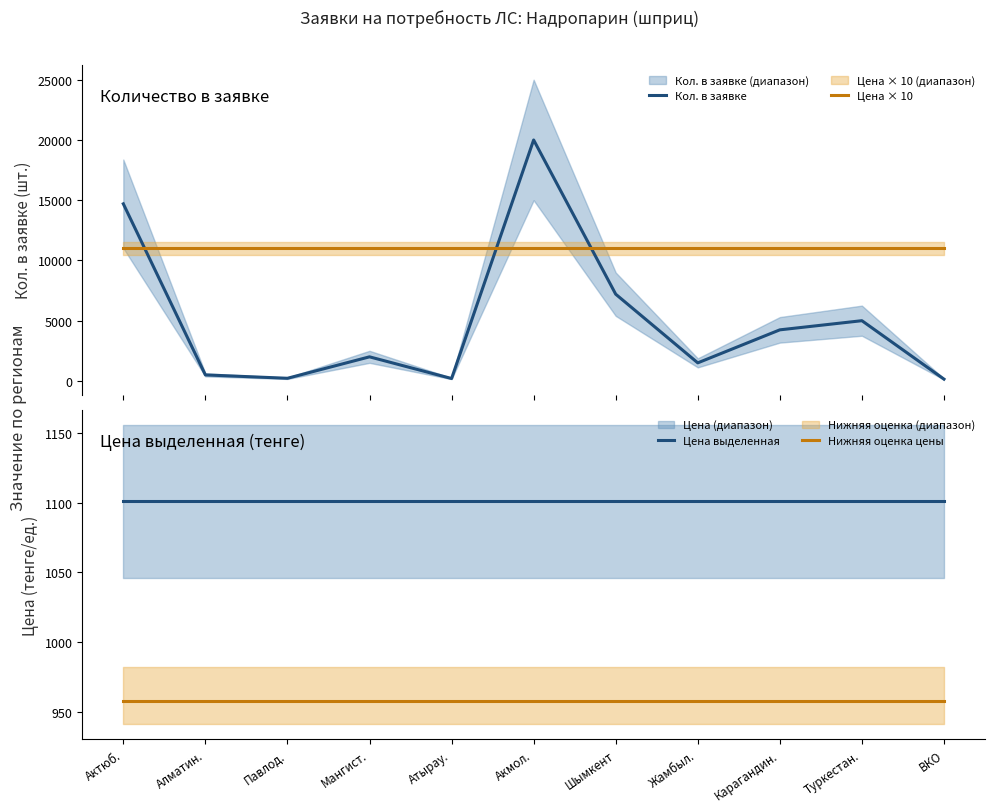

At which category is the sum across all series the highest?

Акмол.